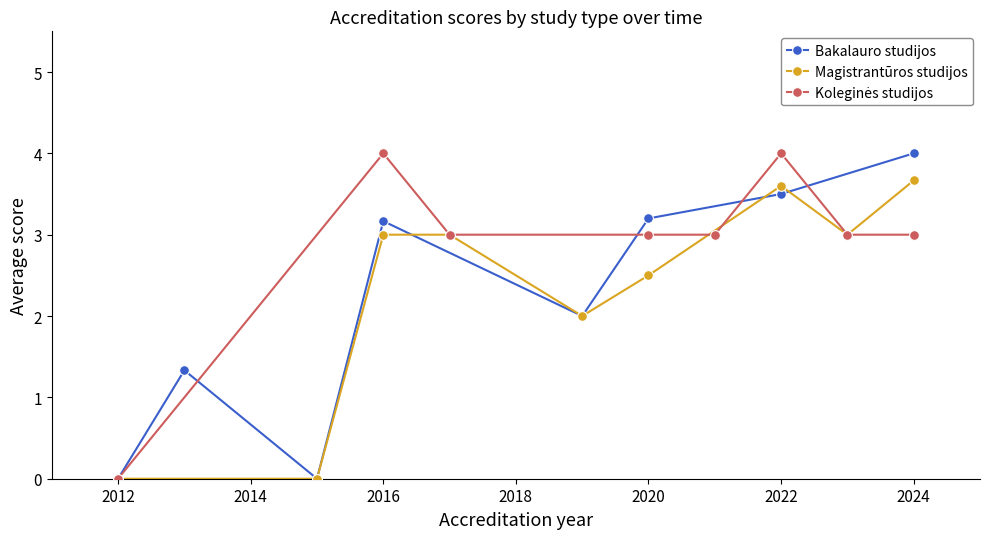

At which label does Bakalauro studijos first exceed 3?

2016